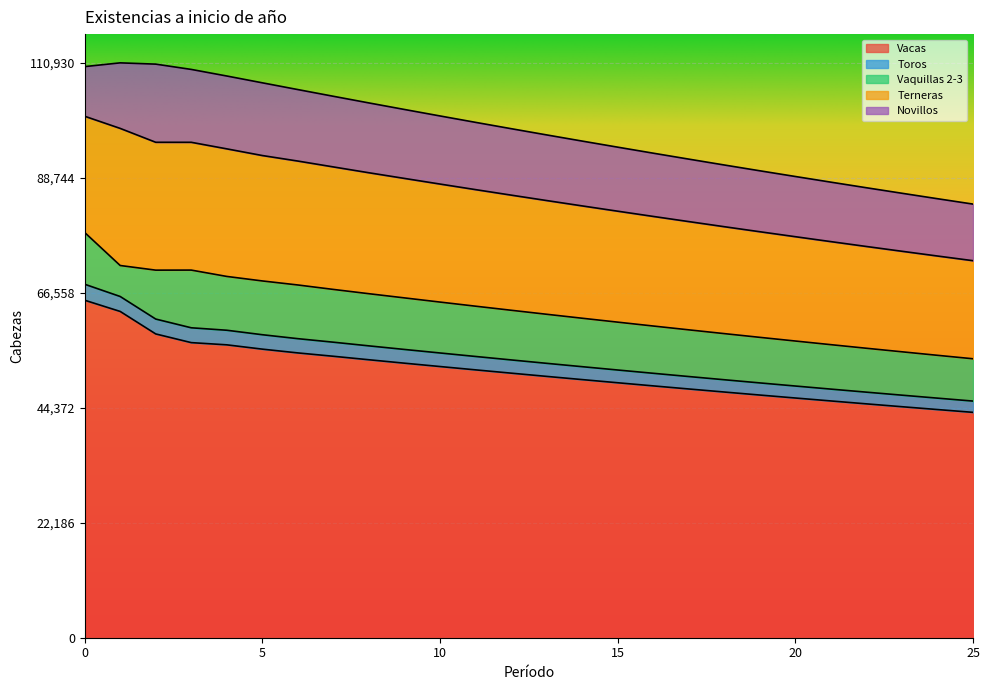

Reading right to left, what are all the values shown in this chart?

Vacas: 43490	44030	44576	45129	45690	46257	46830	47412	48001	48597	49201	49812	50429	51055	51689	52331	52978	53638	54311	54958	55687	56518	56945	58621	62962	65128
Toros: 2174	2201	2229	2256	2284	2313	2341	2370	2400	2430	2460	2490	2521	2553	2584	2616	2649	2681	2715	2749	2782	2815	2862	2872	2884	3085
Vaquillas 2-3: 8164	8264	8368	8471	8576	8683	8791	8899	9010	9122	9235	9349	9466	9583	9702	9822	9948	10063	10183	10360	10377	10383	11133	9437	5979	9987
Terneras: 18926	19161	19399	19640	19884	20131	20380	20633	20890	21148	21411	21677	21946	22218	22494	22774	23055	23340	23639	23913	24200	24619	24660	24674	26456	22427
Novillos: 10922	11058	11195	11334	11475	11617	11761	11907	12055	12204	12356	12509	12665	12822	12981	13142	13304	13475	13631	13794	14033	14057	14064	15080	12649	9579